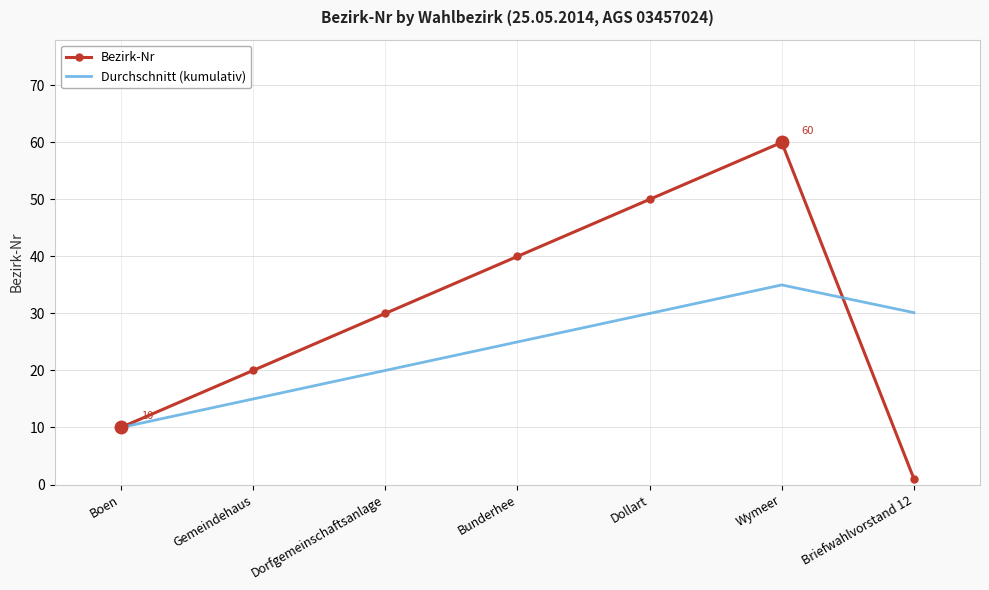

Is the value of Durchschnitt (kumulativ) at Dorfgemeinschaftsanlage greater than the value of Bezirk-Nr at Briefwahlvorstand 12?

Yes